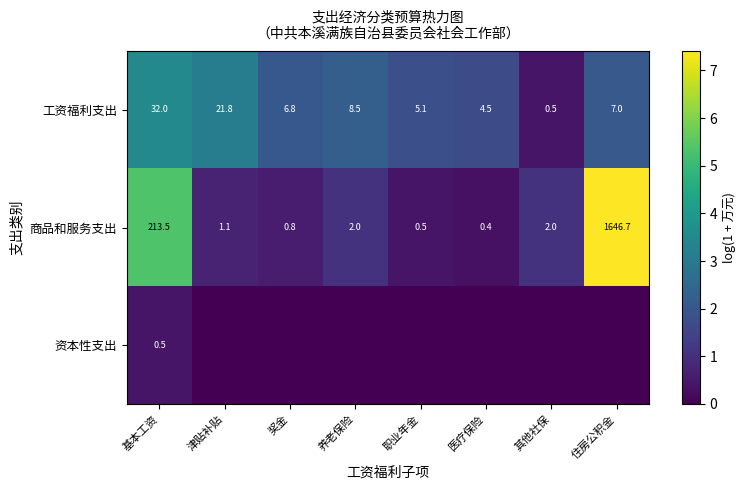

True or false: 商品和服务支出 has a value of 0.4 at 奖金.

False